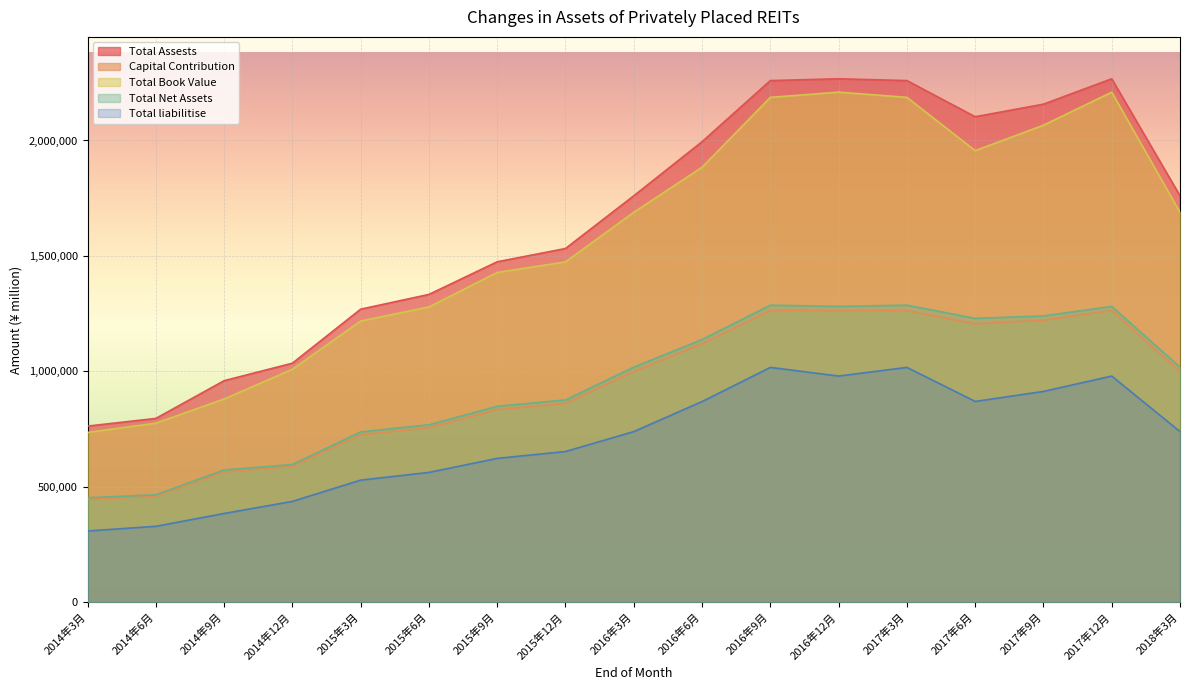

Reading right to left, transcribe all the data shown in this chart.

Total Assests: 1760489	2267213	2157260	2102881	2259447	2267213	2259447	1994738	1760489	1532306	1474756	1333435	1269513	1035614	959844	796439	763199
Capital Contribution: 998970	1263353	1221592	1205722	1263428	1263353	1263428	1119652	998970	861118	833567	756350	725161	588861	564437	459242	446124
Total Book Value: 1689017	2209347	2066086	1956139	2186765	2209347	2186765	1884131	1689017	1474266	1428605	1279276	1218202	1009420	880553	775918	735619
Total Net Assets: 1018418	1281451	1240415	1229601	1286884	1281451	1286884	1137875	1018418	876468	849053	768882	738070	596788	573287	465688	452813
Total liabilitise: 739405	979909	913341	870117	1017441	979909	1017441	869467	739405	653232	623474	562739	529270	437206	384878	329314	309051